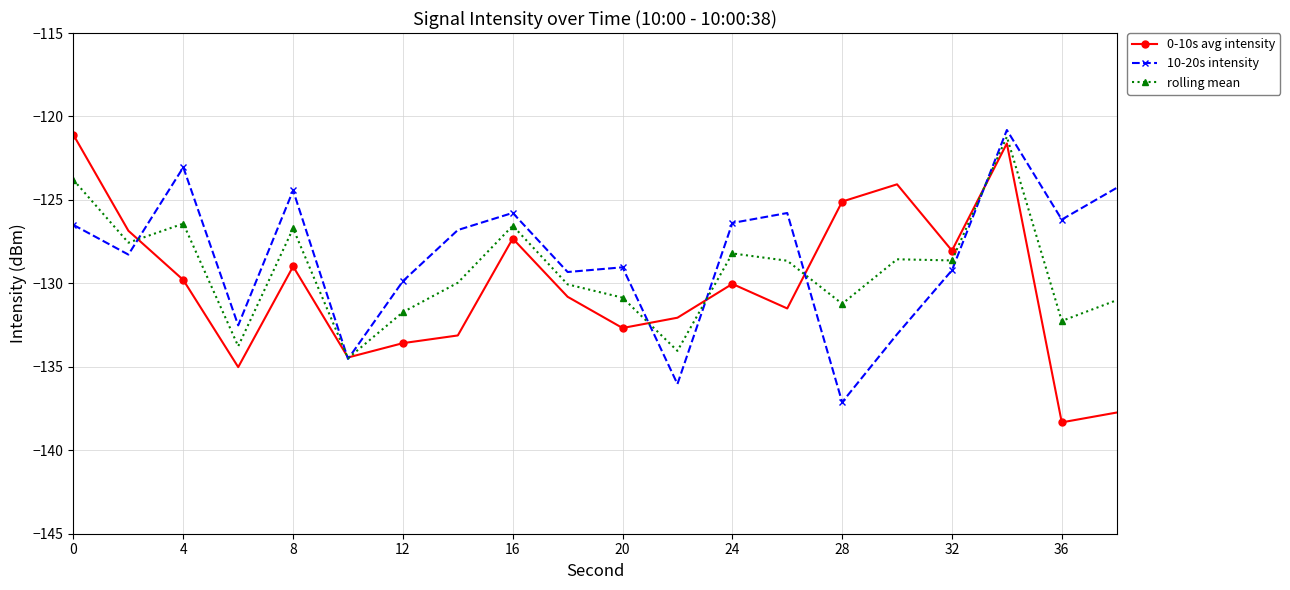

How many interior local valleys does the 0-10s avg intensity series have?

6